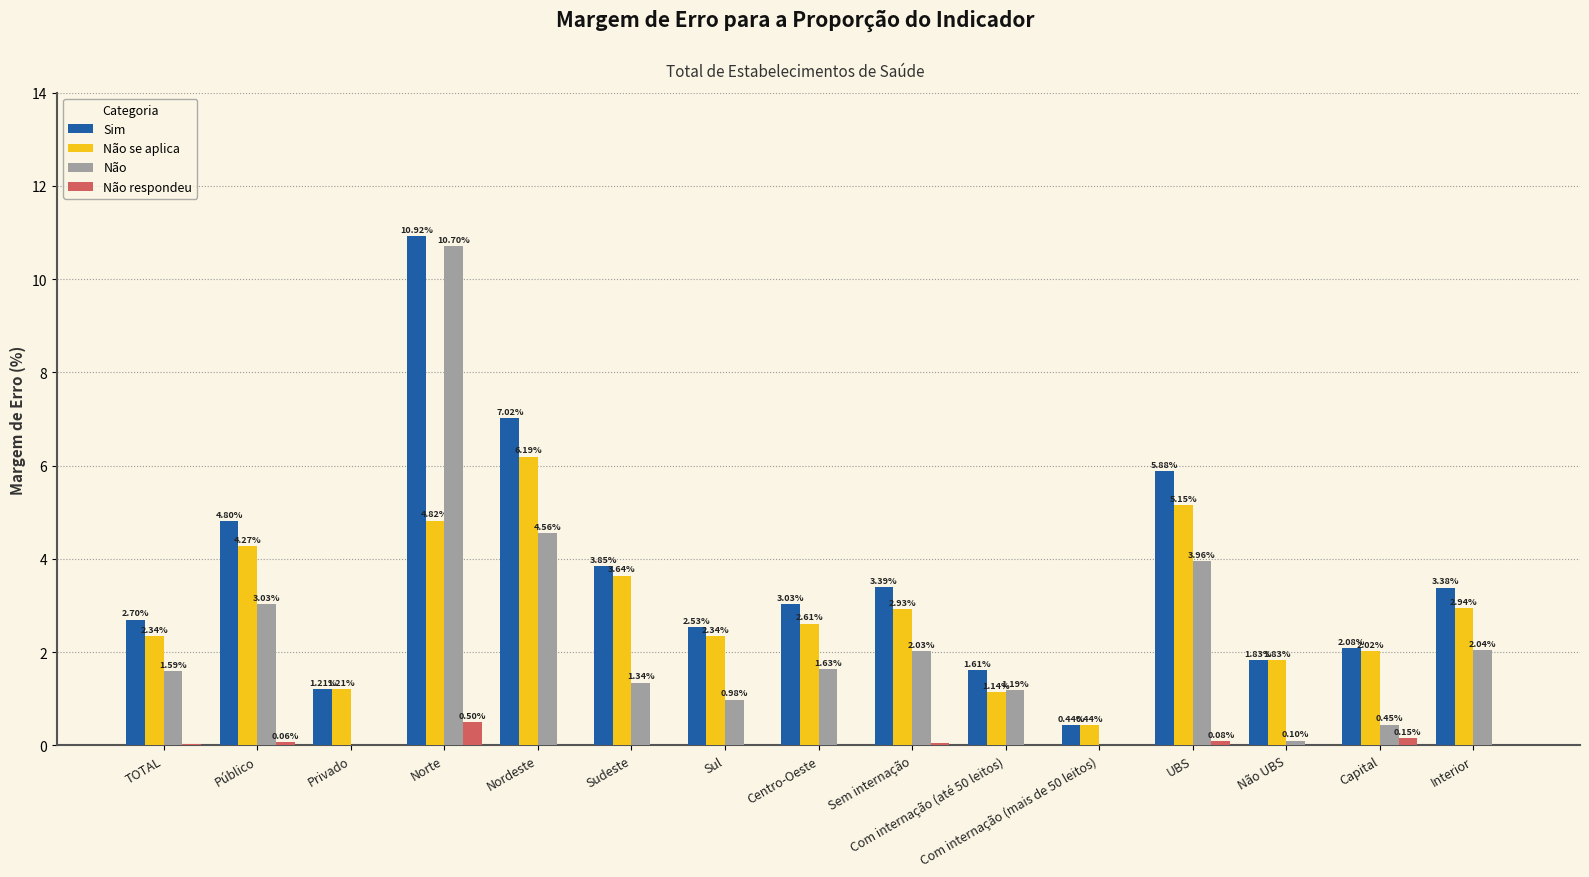

What is the sum of all Não values?

33.6